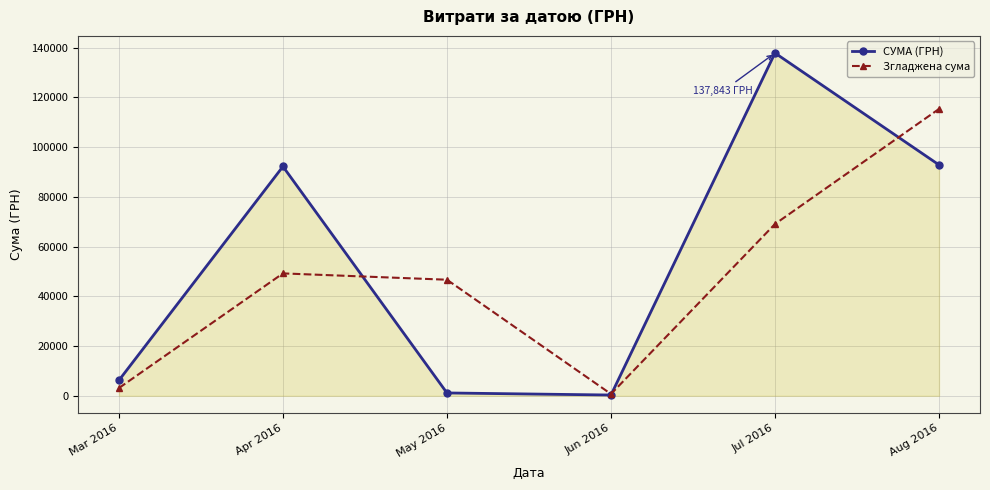

What position from the right is Apr 2016?

5